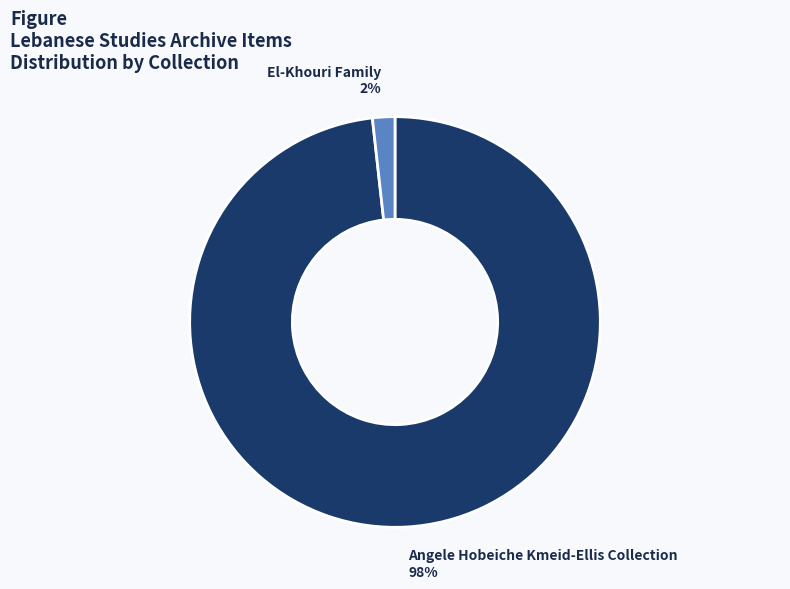

Is it true that El-Khouri Family is 14% of the pie?

False